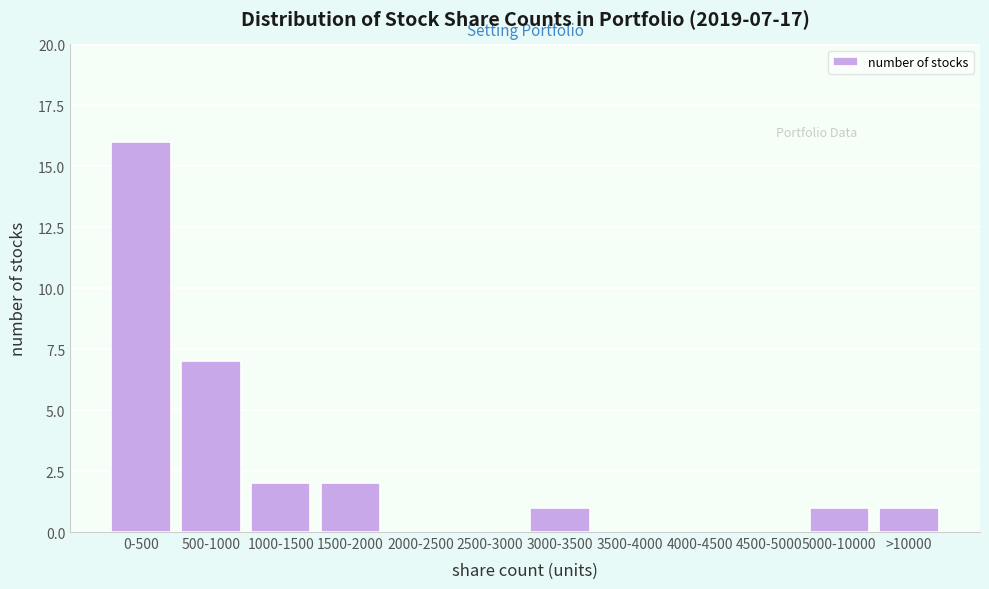

Reading left to right, transcribe all the data shown in this chart.

0-500=16	500-1000=7	1000-1500=2	1500-2000=2	2000-2500=0	2500-3000=0	3000-3500=1	3500-4000=0	4000-4500=0	4500-5000=0	5000-10000=1	>10000=1